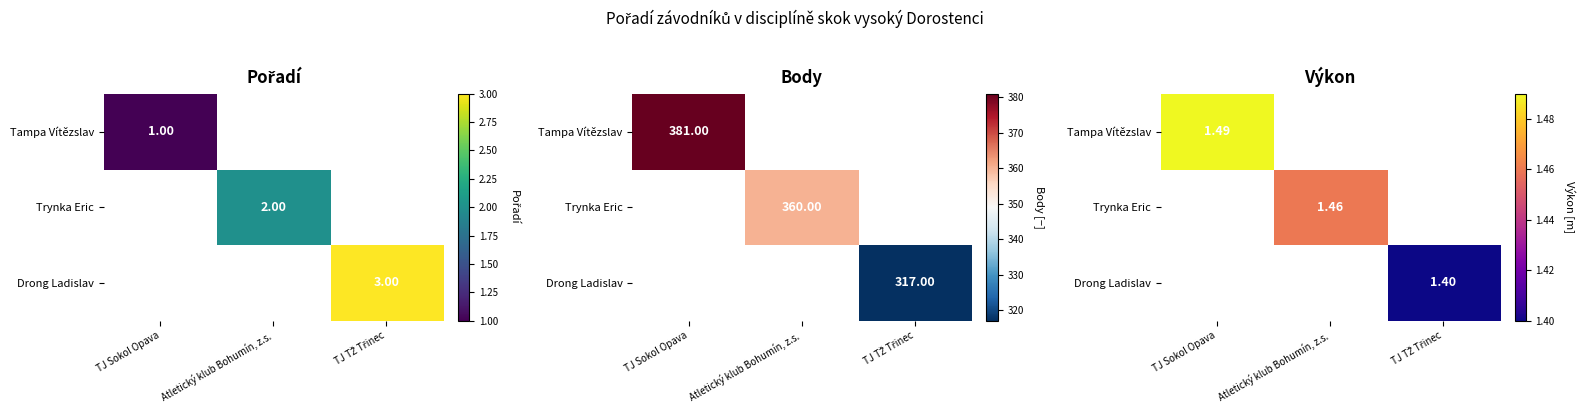

At how many categories does at least one series exceed 1?

3